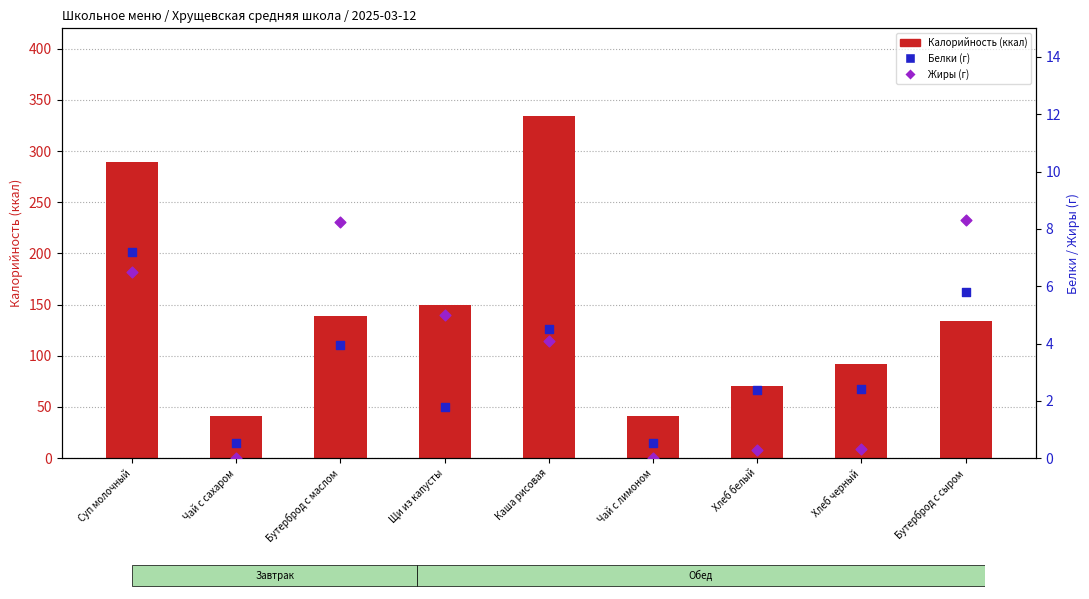

Which series has the widest spread of Y values?

Калорийность (ккал)